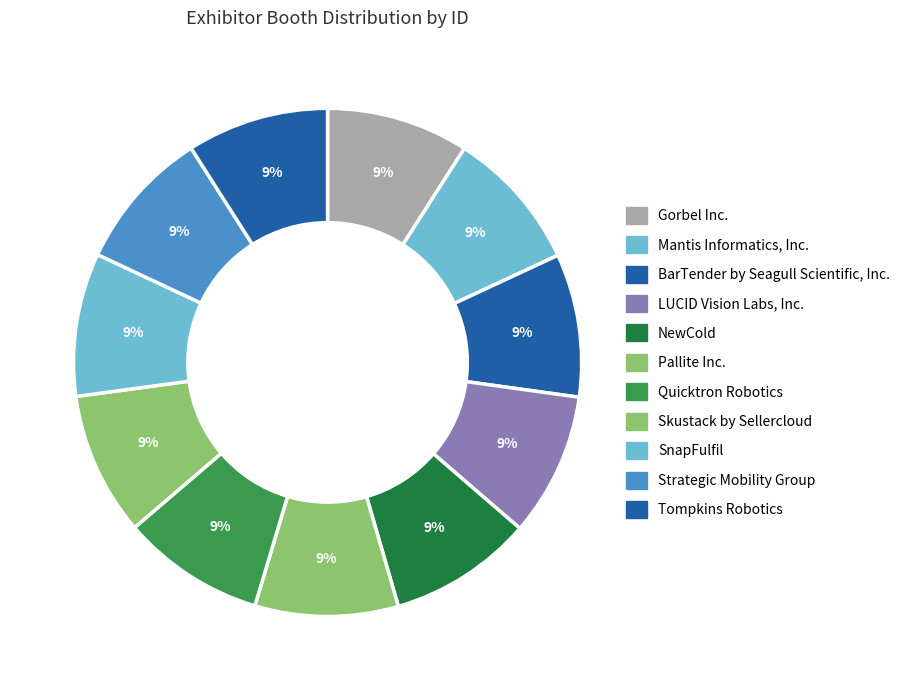

To the nearest percent, what is the average slice percentage?

9%